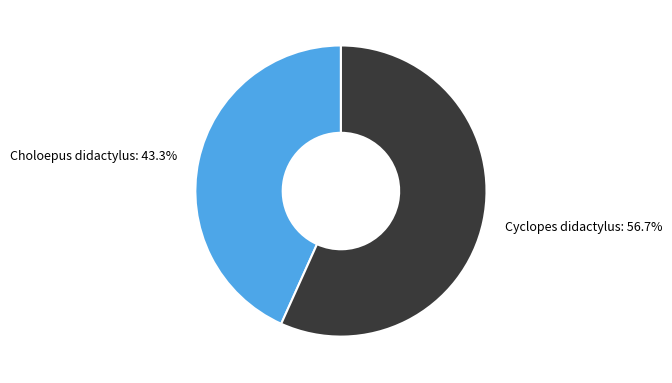

Rank the categories by value from highest to lowest.

Cyclopes didactylus, Choloepus didactylus